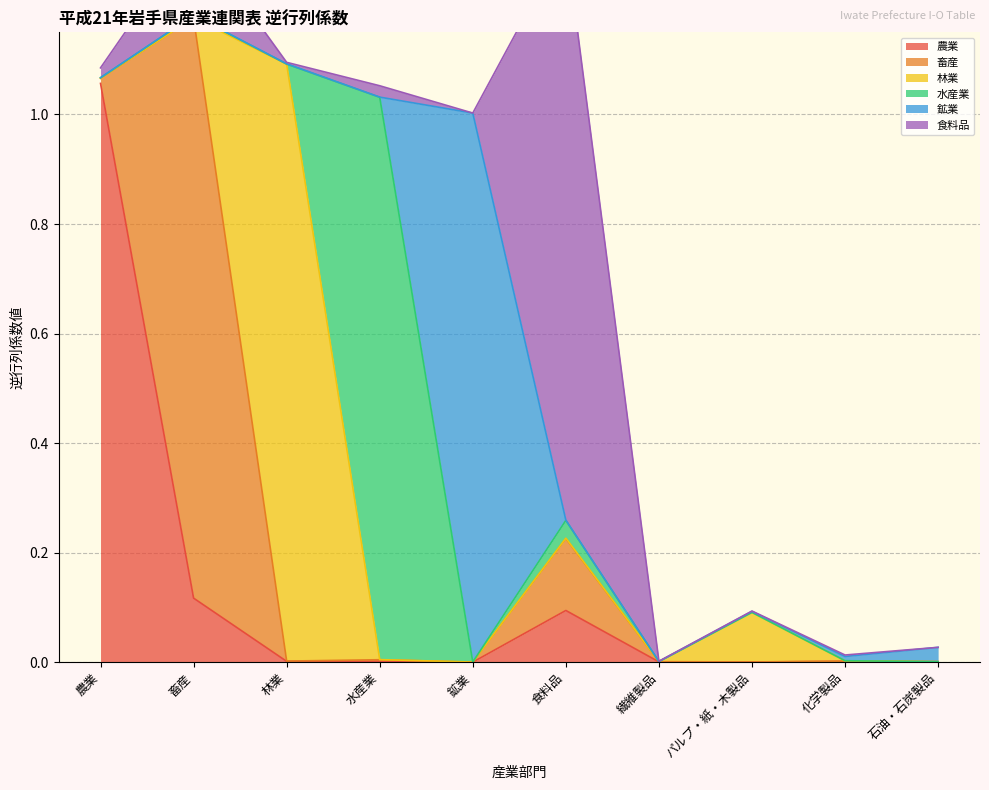

At 鉱業, list the series in order from largest to smallest.

鉱業, 林業, 農業, 食料品, 畜産, 水産業